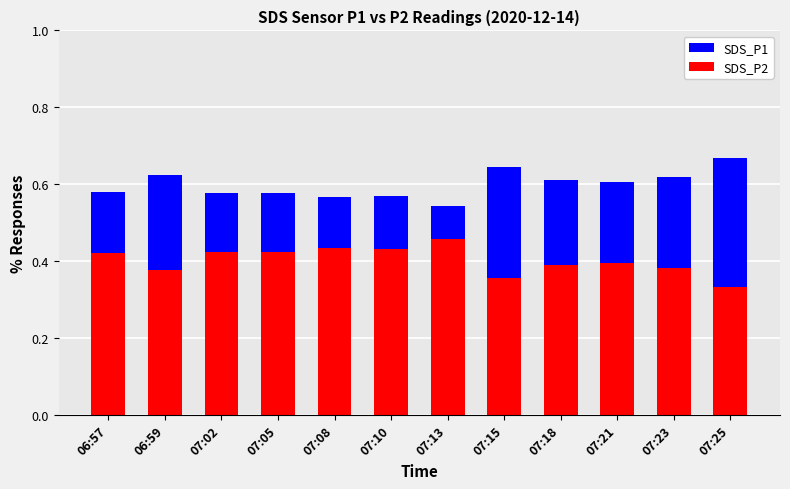

Is the value of SDS_P2 at 07:05 greater than the value of SDS_P1 at 06:57?

No